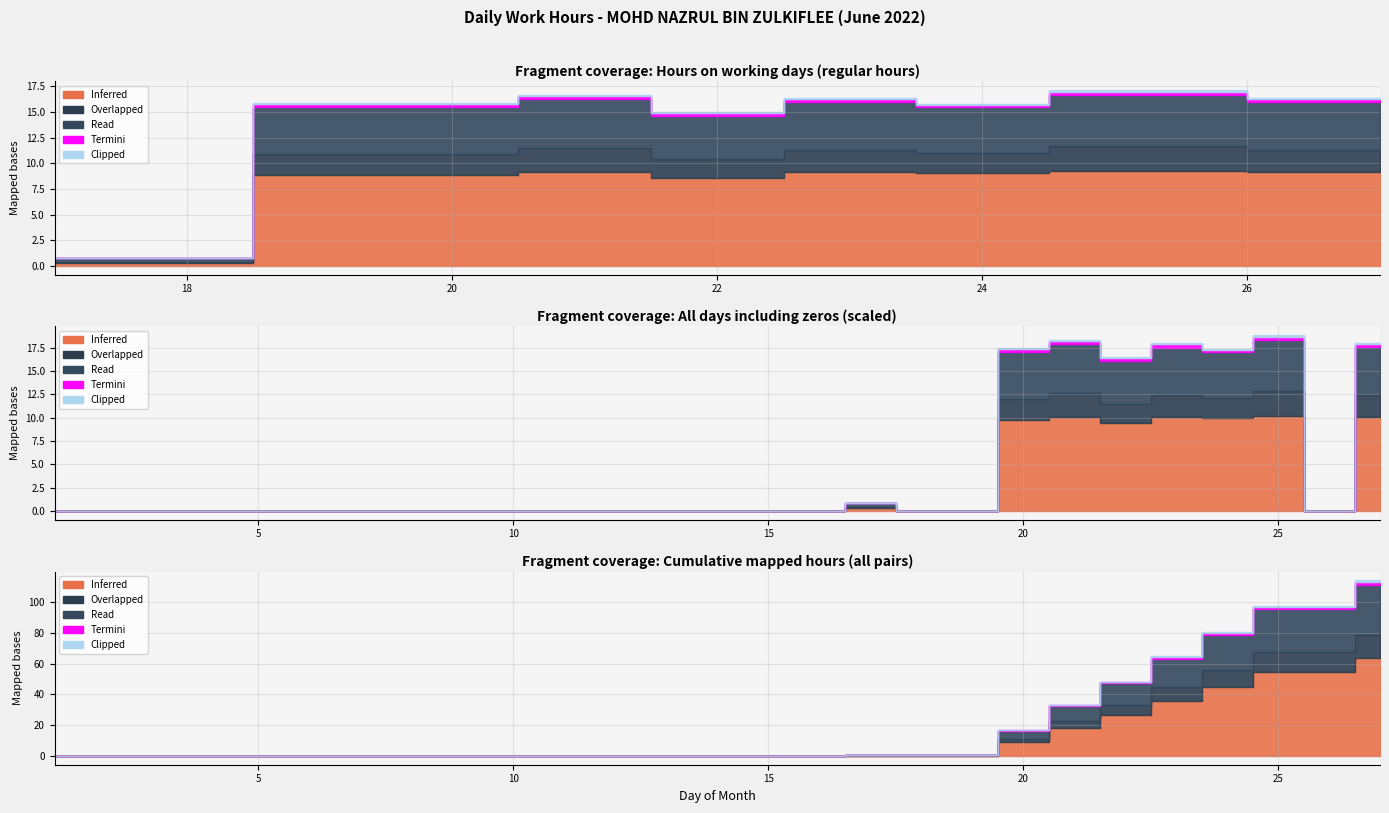

At which category does Termini reach its first local valley?

22